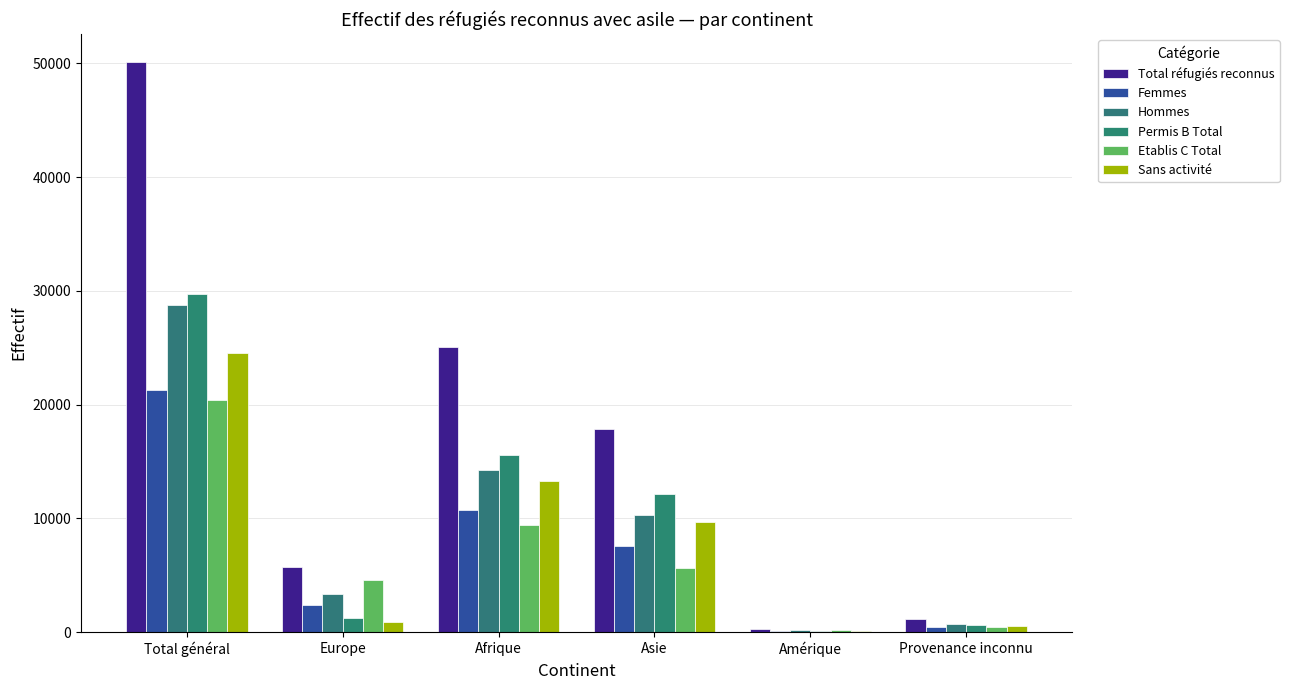

What is the difference between the Hommes values at Provenance inconnu and Total général?

28047